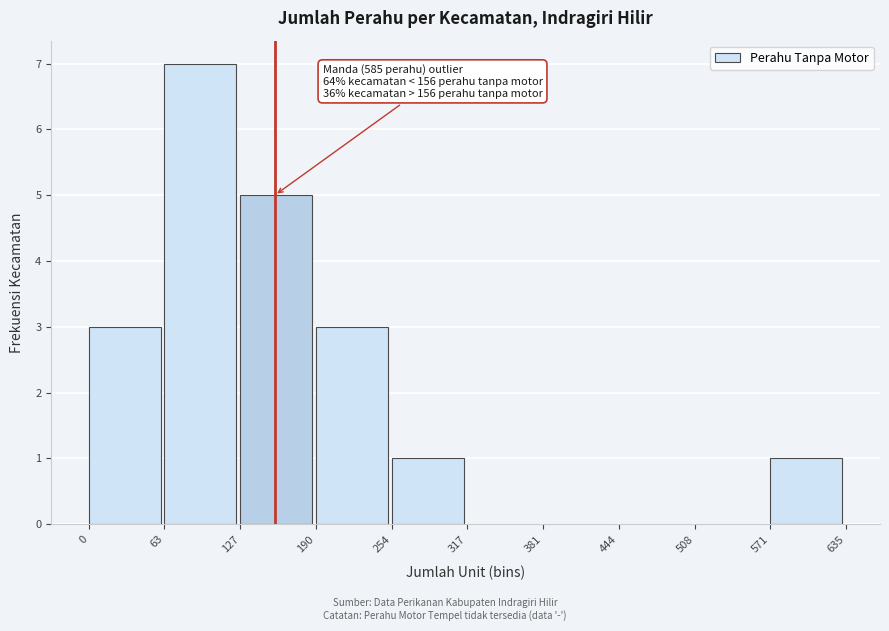

Over which range of the x-axis is the bar tallest?

63 to 127